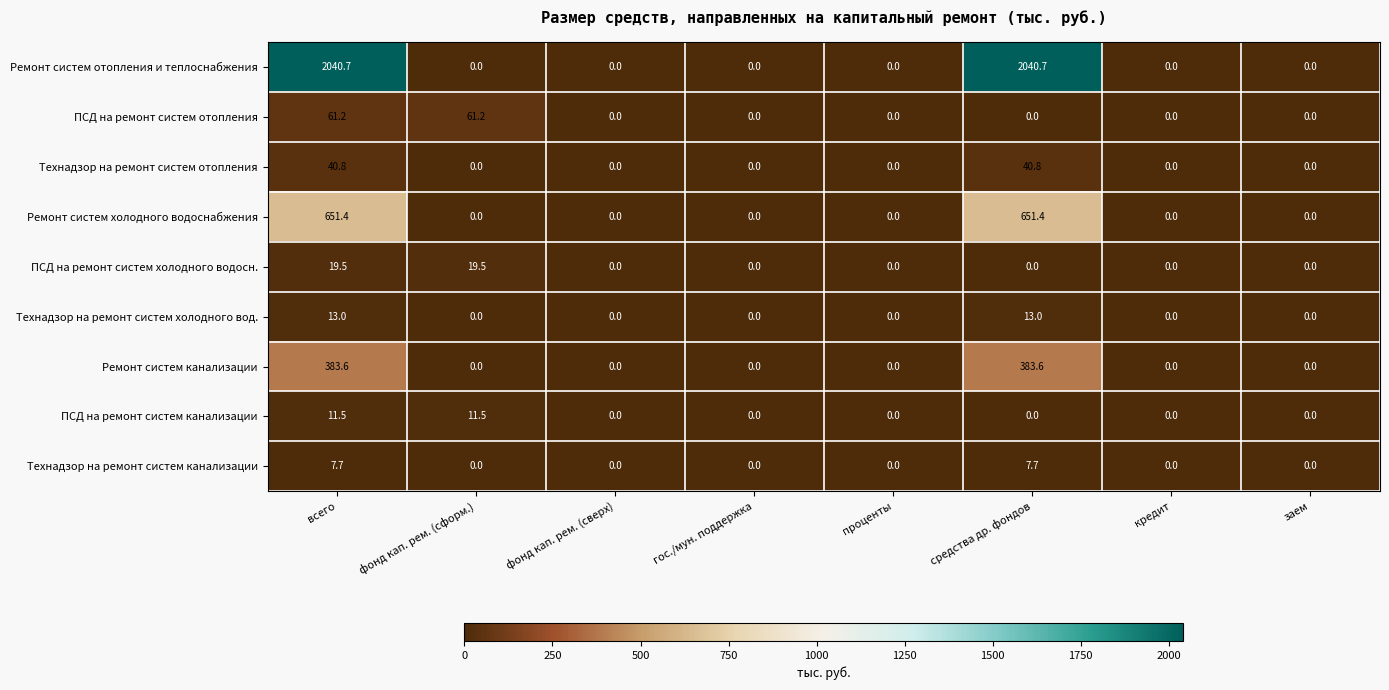

Which series has the largest total across all categories?

Ремонт систем отопления и теплоснабжения